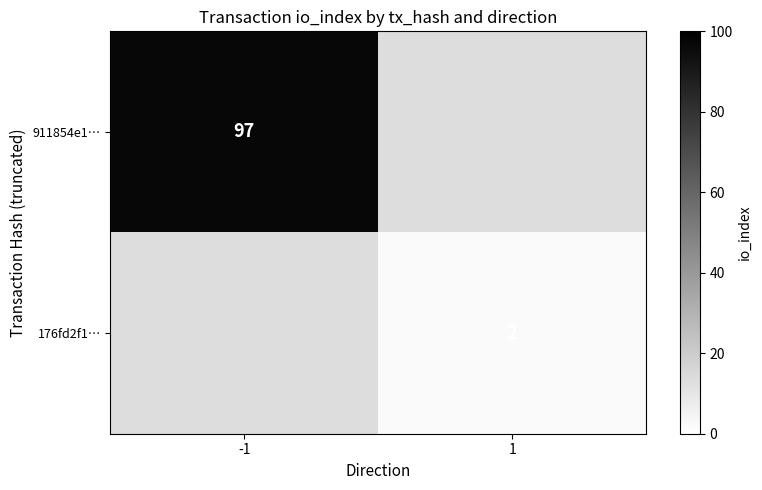

True or false: 911854e1… has a value of 97 at -1.

True